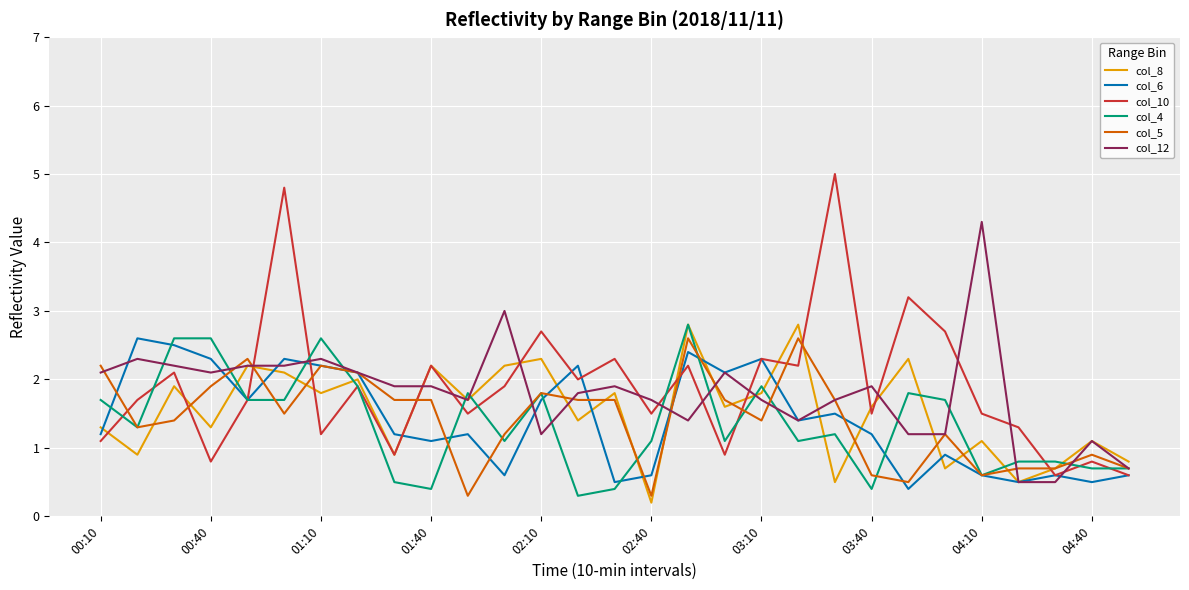

What is the greatest value displayed?

5.0